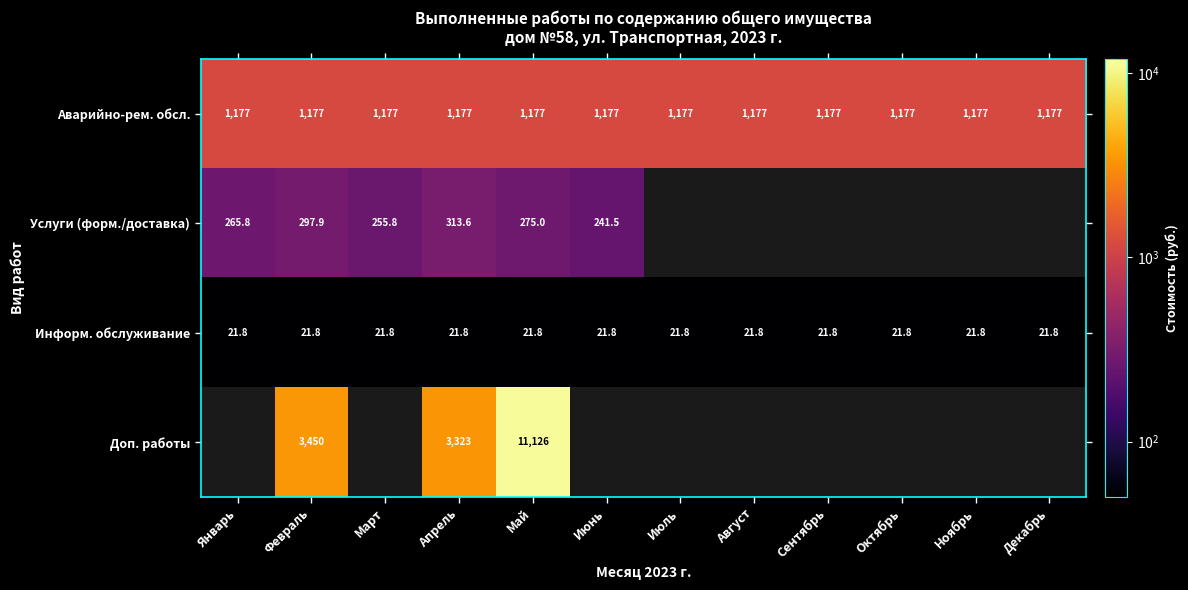

At how many categories does at least one series exceed 7288?

1